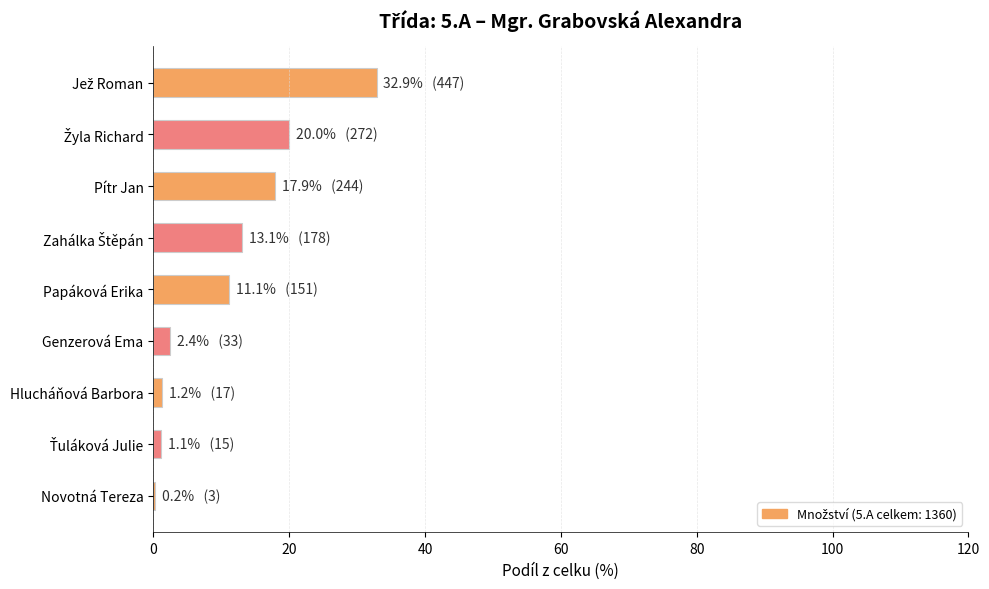

Is it true that the value at Papáková Erika is 11.1?

True